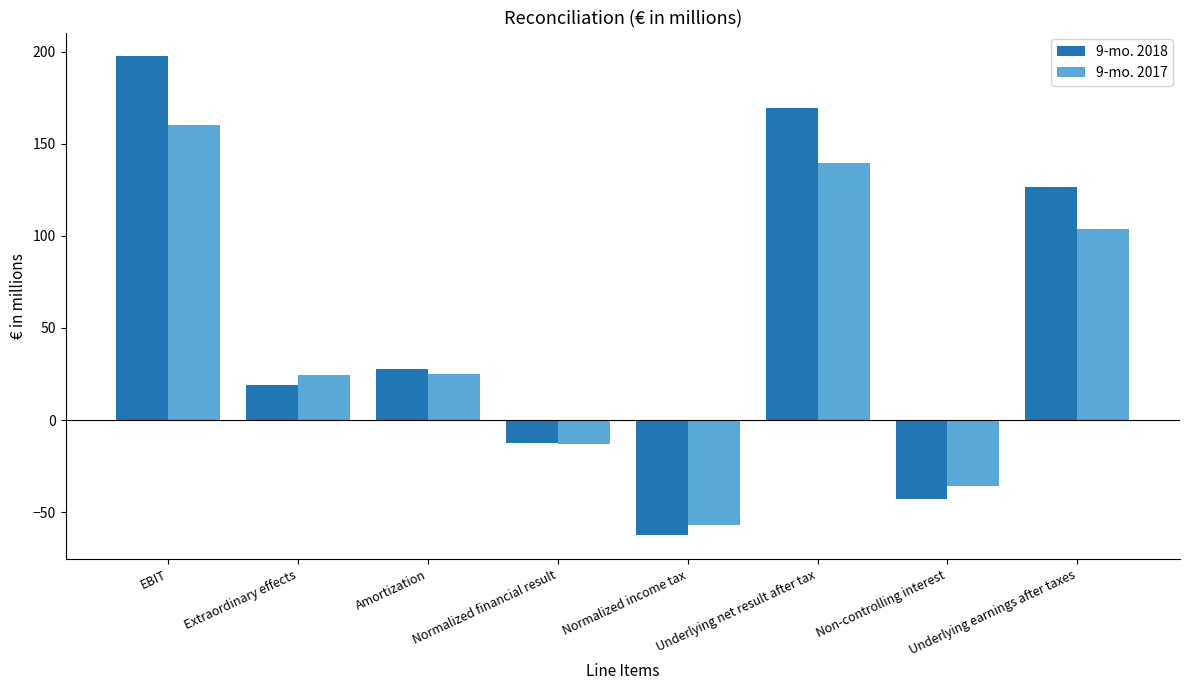

Where is 9-mo. 2018 nearest to the value 67?

Amortization